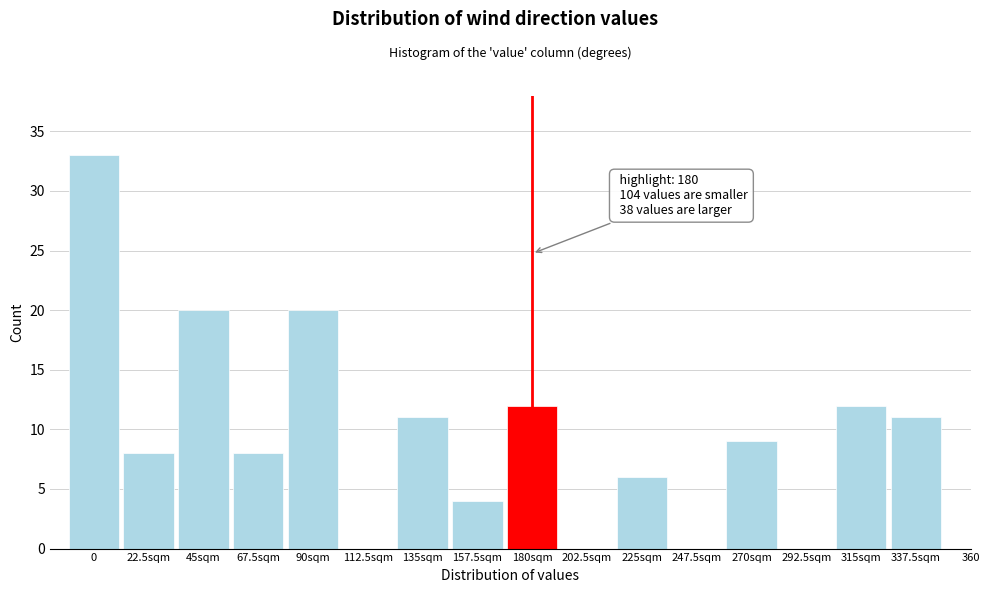

Reading left to right, list all the values displayed in this chart.

0=33	22.5sqm=8	45sqm=20	67.5sqm=8	90sqm=20	112.5sqm=0	135sqm=11	157.5sqm=4	180sqm=12	202.5sqm=0	225sqm=6	247.5sqm=0	270sqm=9	292.5sqm=0	315sqm=12	337.5sqm=11